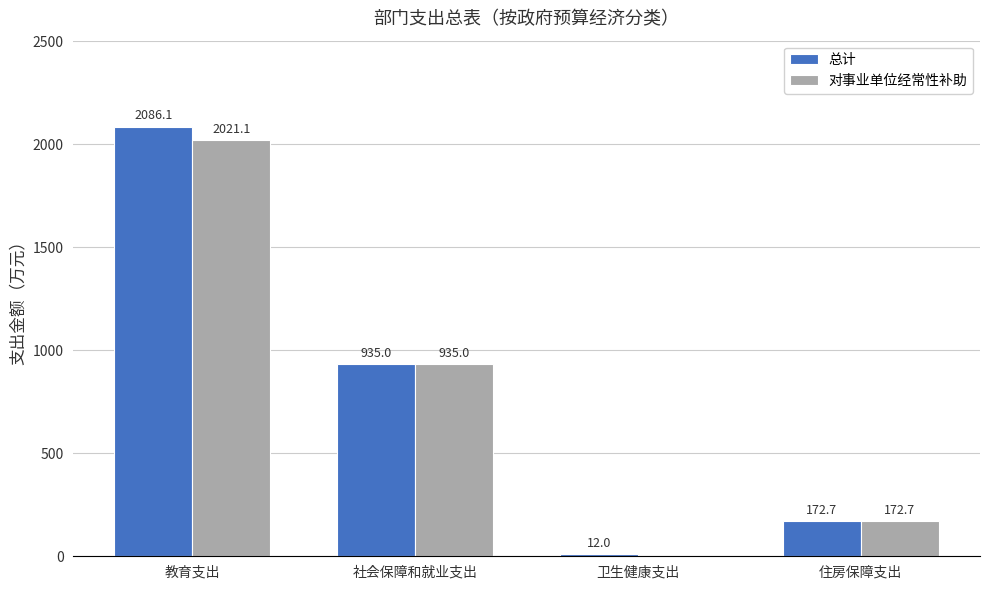

At which label does 总计 first exceed 935?

教育支出